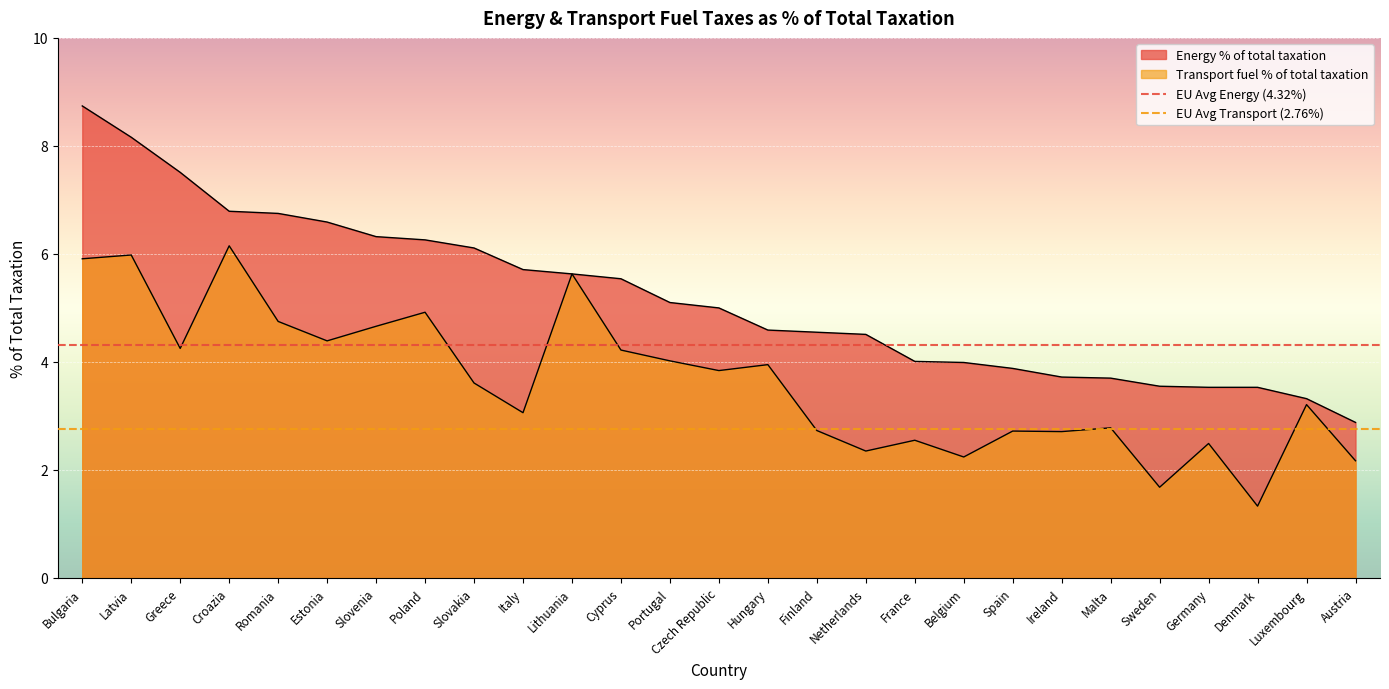

True or false: Transport fuel % of total taxation and Energy % of total taxation cross at least once.

False